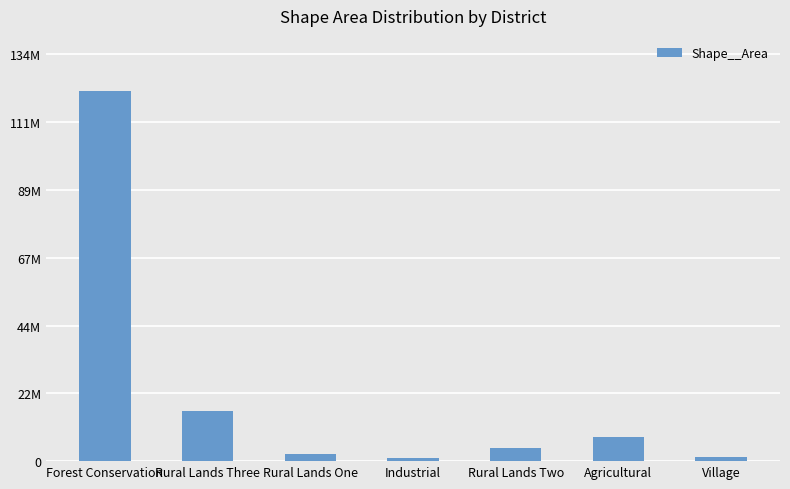

List the labels in order of value, smallest first.

Industrial, Village, Rural Lands One, Rural Lands Two, Agricultural, Rural Lands Three, Forest Conservation